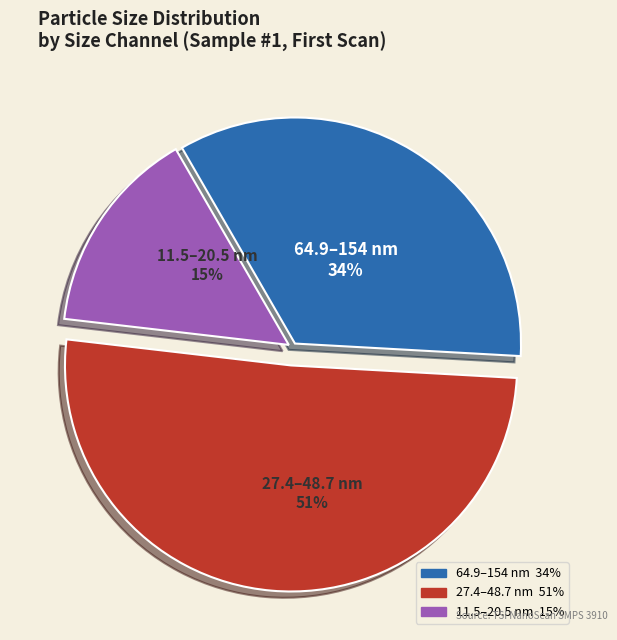

Is there a majority slice in this chart?

Yes